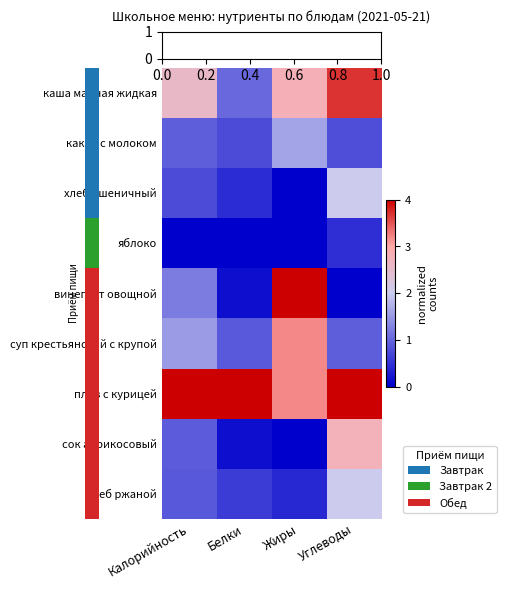

Count the number of data series in this chart.

9